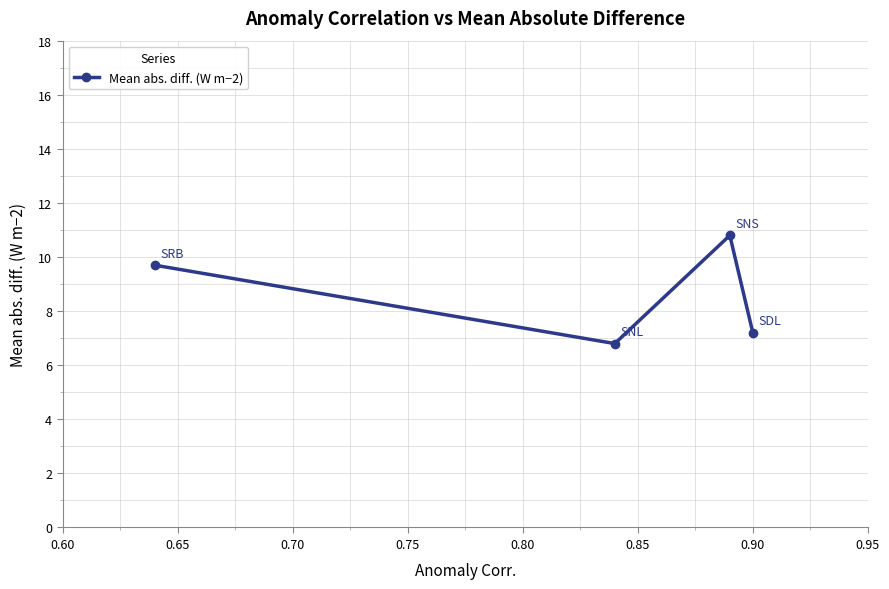

What is the smallest value displayed?

6.8